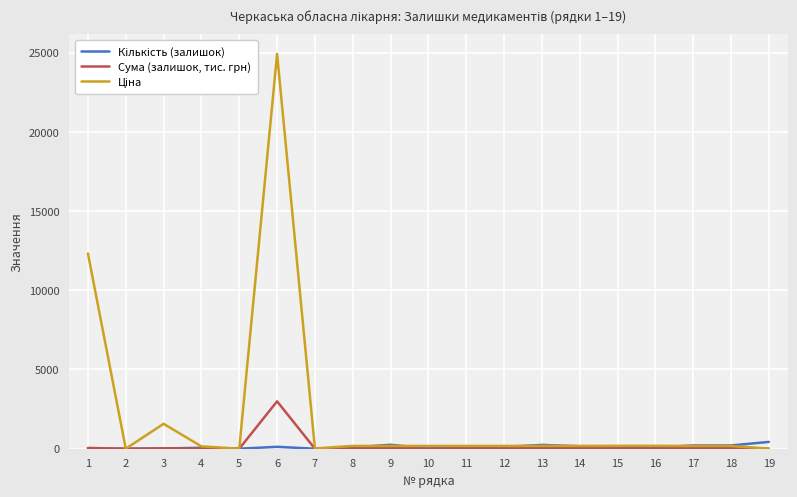

Does the chart display data point markers on the line(s)?

No